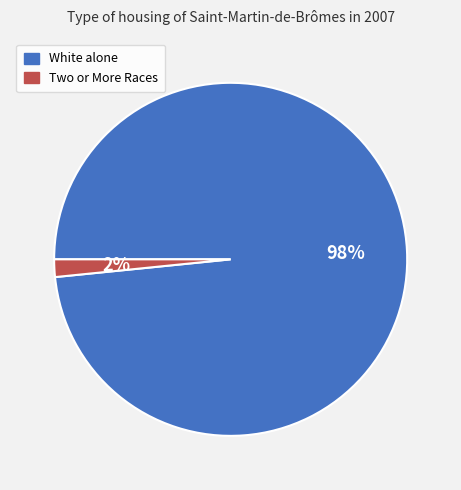

What percentage is the White alone slice, to the nearest percent?

98%